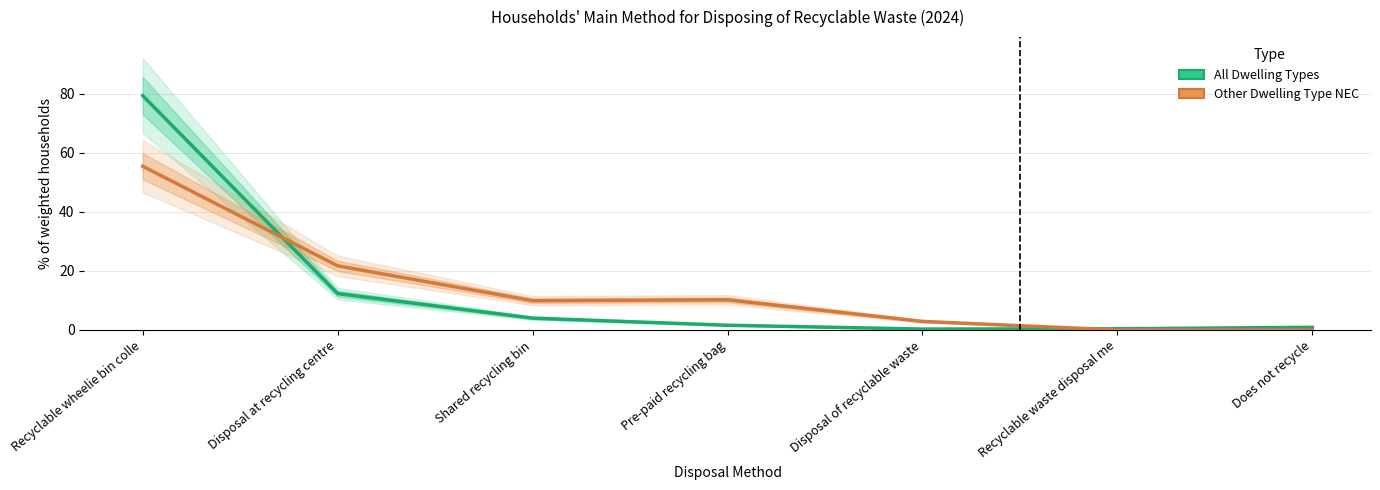

Reading right to left, transcribe all the data shown in this chart.

All Dwelling Types: Does not recycle=0.9	Recyclable waste disposal me=0.4	Disposal of recyclable waste=0.3	Pre-paid recycling bag=1.6	Shared recycling bin=4.0	Disposal at recycling centre=12.3	Recyclable wheelie bin colle=79.3
Other Dwelling Type NEC: Does not recycle=0.0	Recyclable waste disposal me=0.0	Disposal of recyclable waste=2.9	Pre-paid recycling bag=10.2	Shared recycling bin=9.9	Disposal at recycling centre=21.7	Recyclable wheelie bin colle=55.4